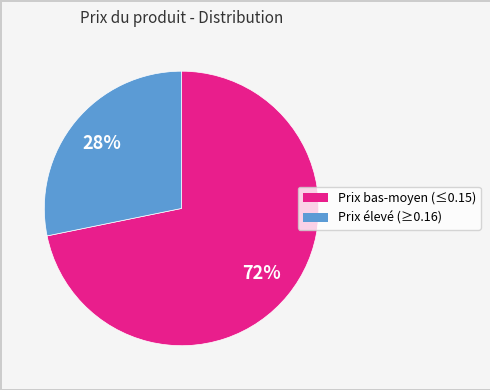

To the nearest percent, what is the average slice percentage?

50%